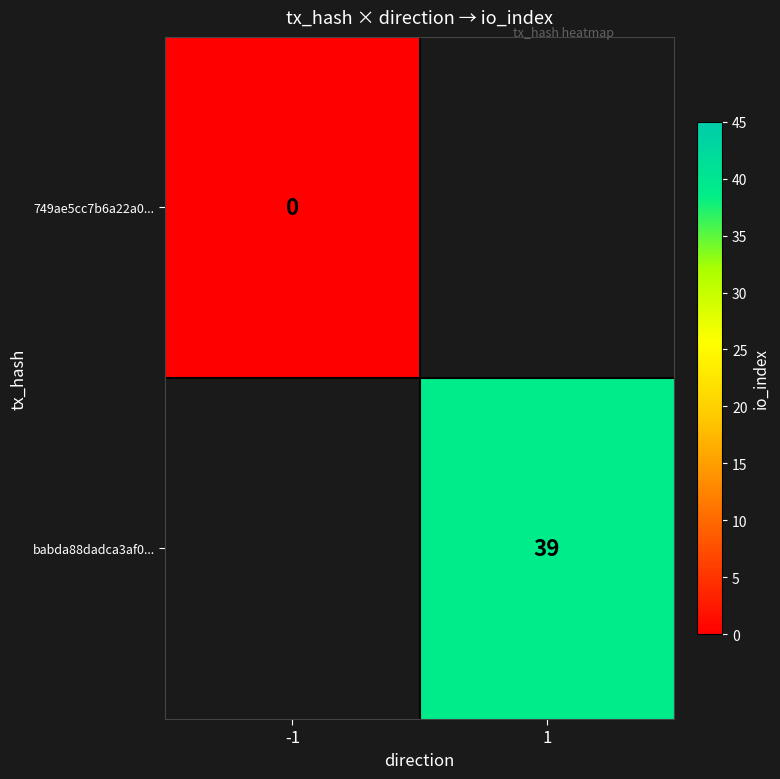

How many categories are shown in the chart?

2